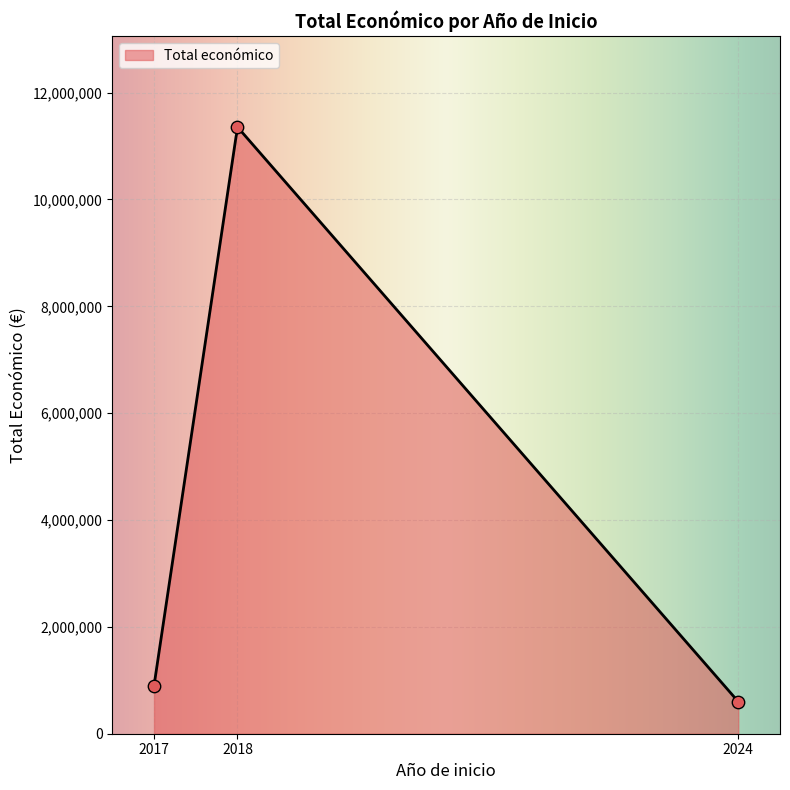

What is the maximum value for Total económico?

11343810.1